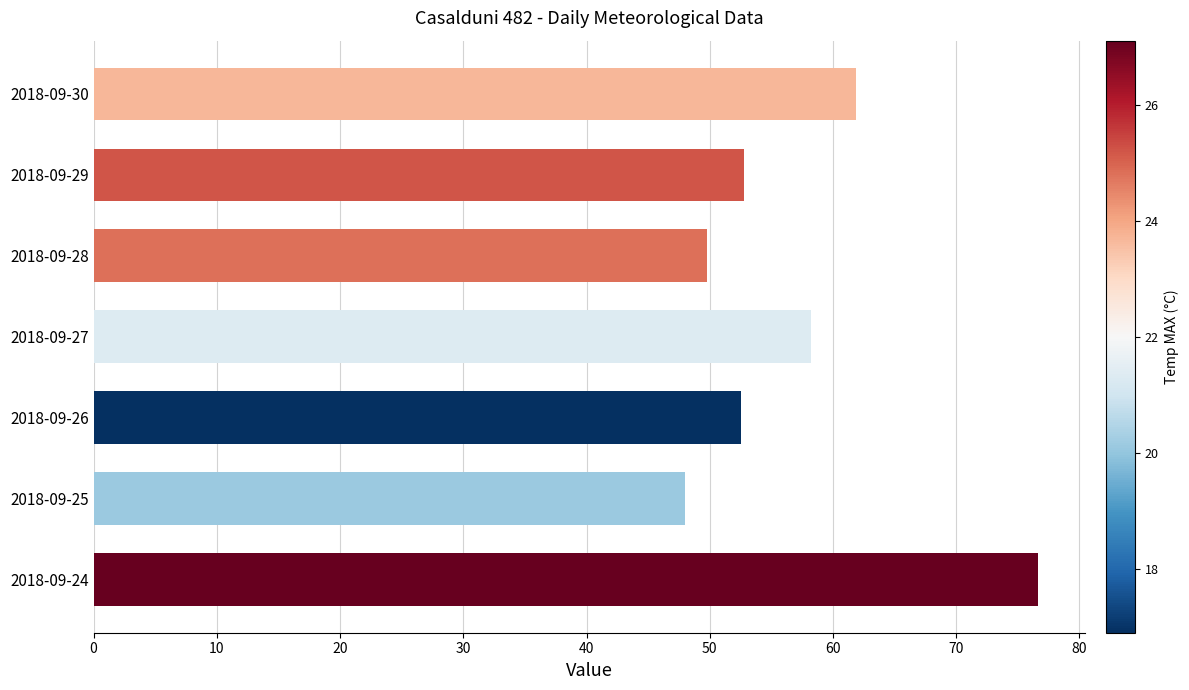

What is the difference between the maximum and minimum values?

28.6